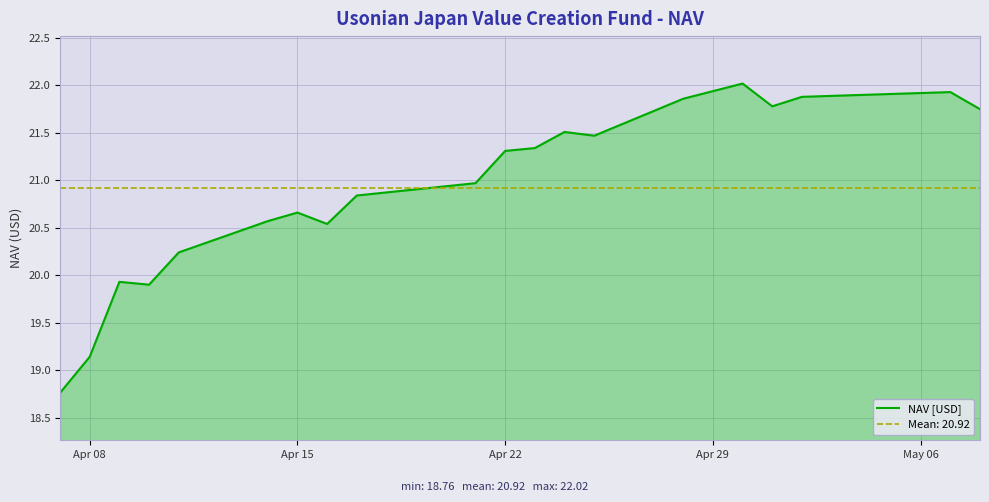

How many lines are shown in the chart?

1